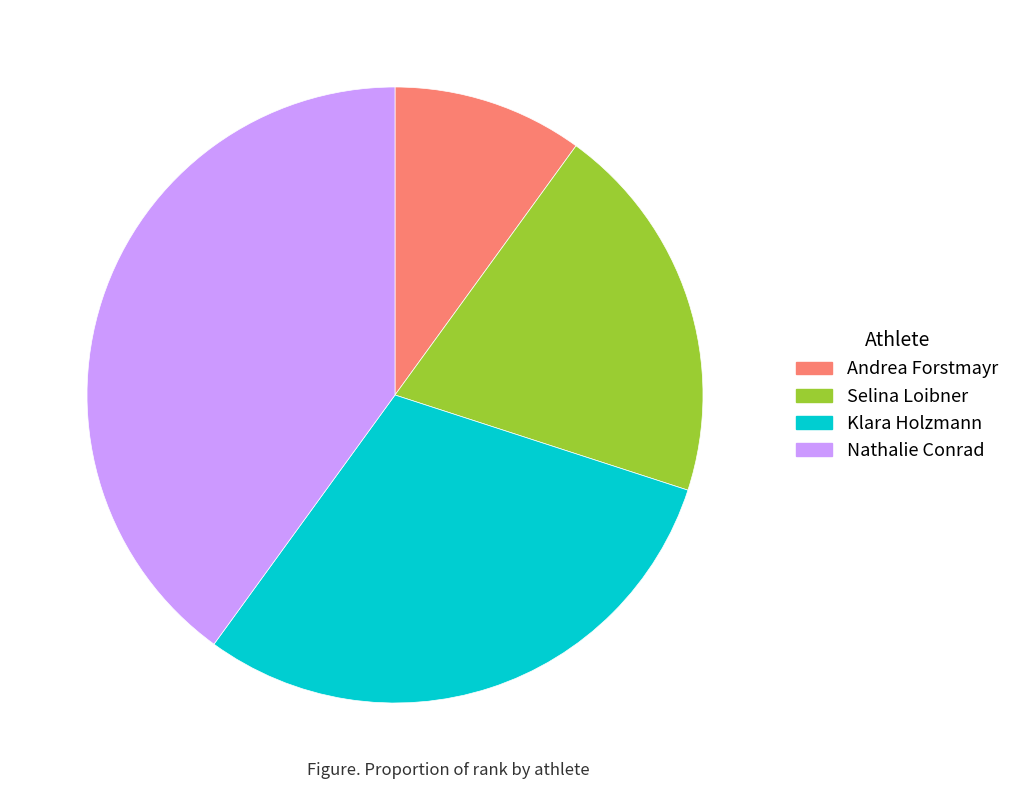

How many segments does this pie chart have?

4